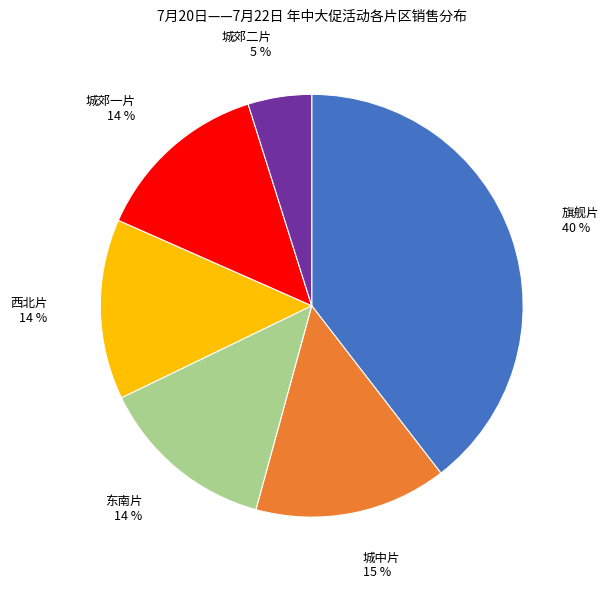

To the nearest percent, what is the average slice percentage?

17%